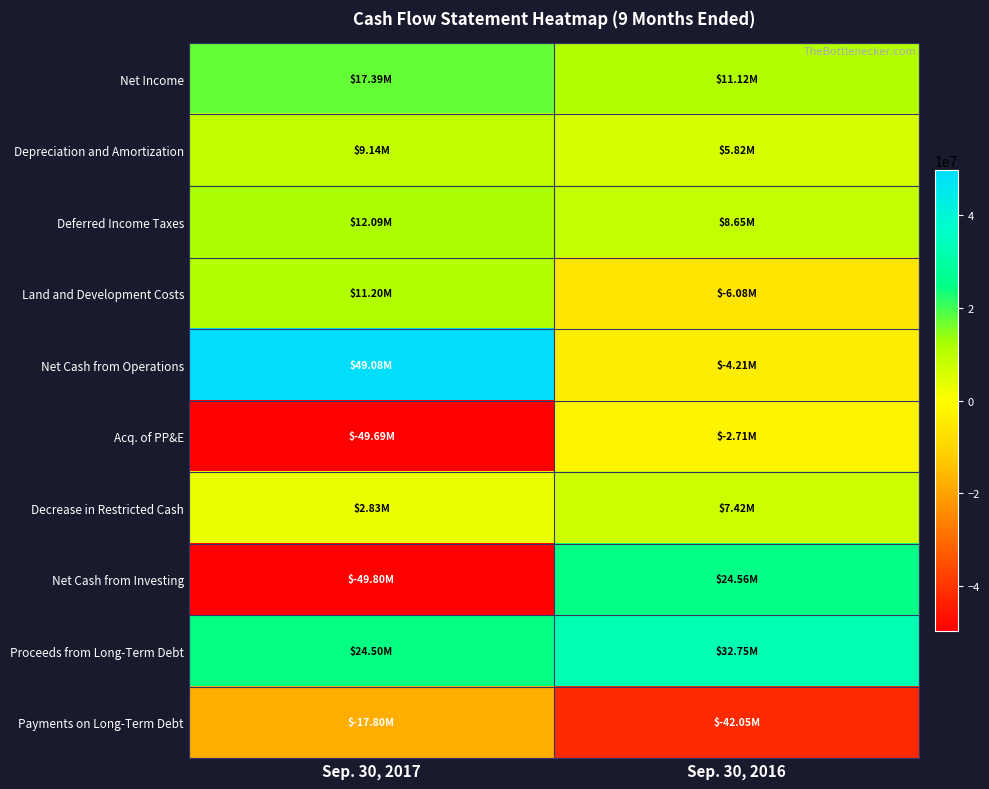

Which series has the widest spread of values?

Net Cash from Investing